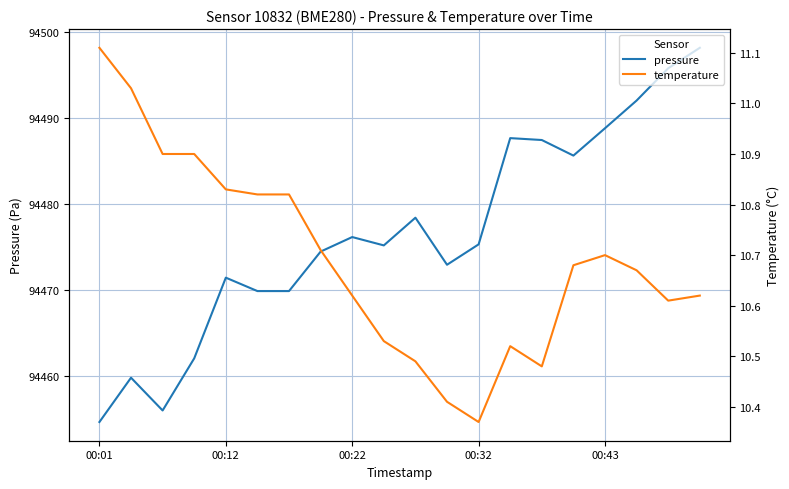

What is the label of the 15th point from the right?

5